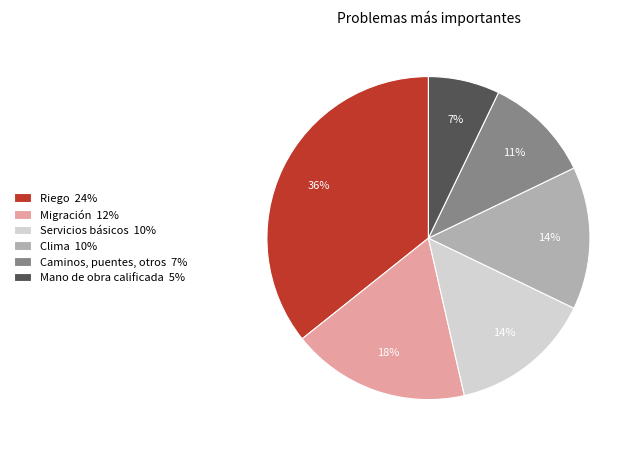

Does Servicios básicos account for over 50% of the chart?

No